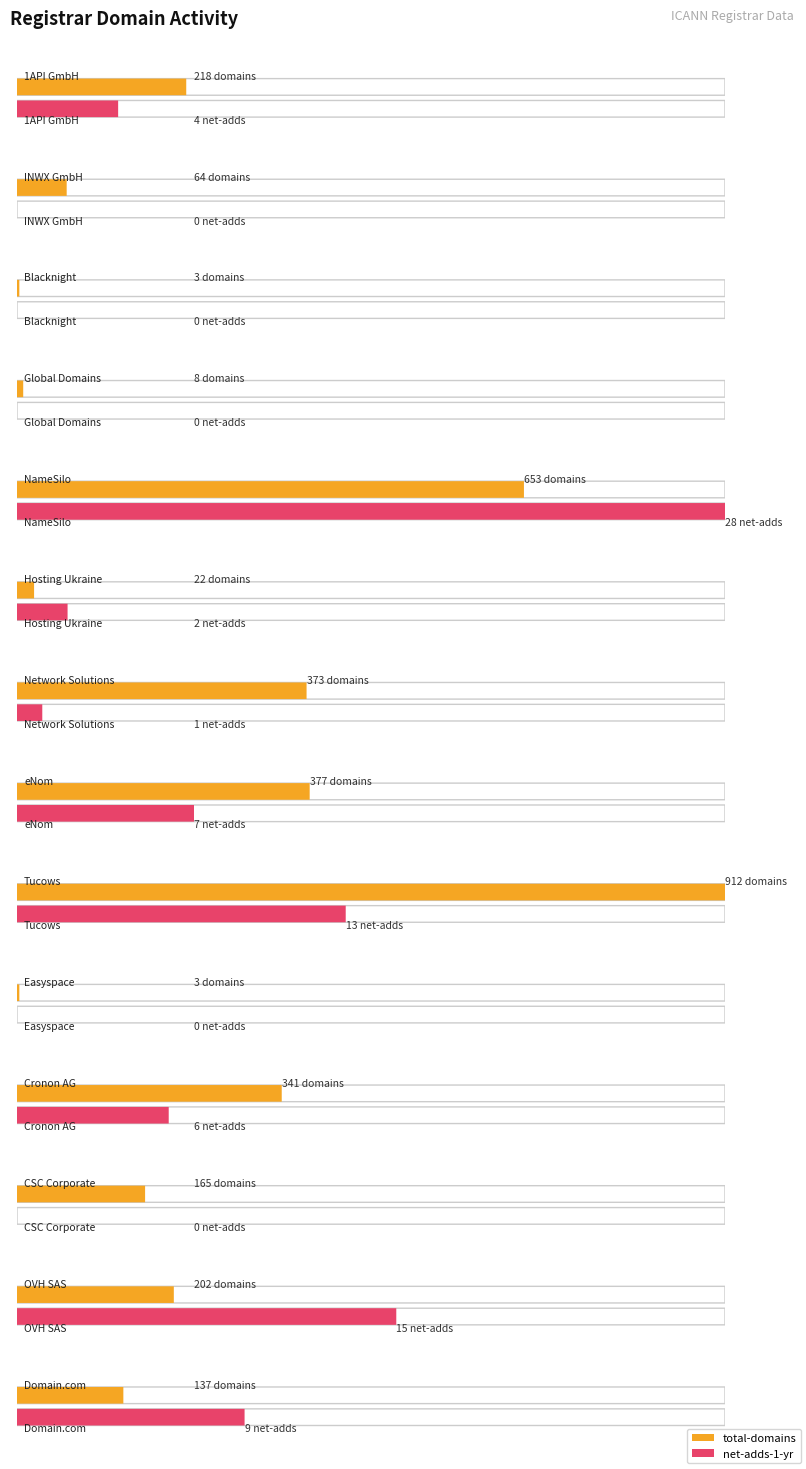

How many bars are there in each group?

2